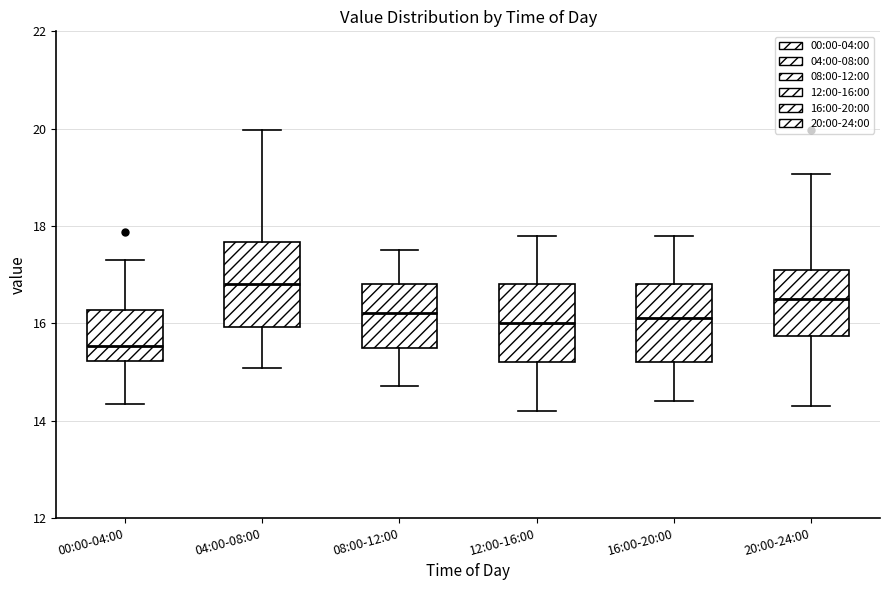

Which box's median line is the highest?

04:00-08:00